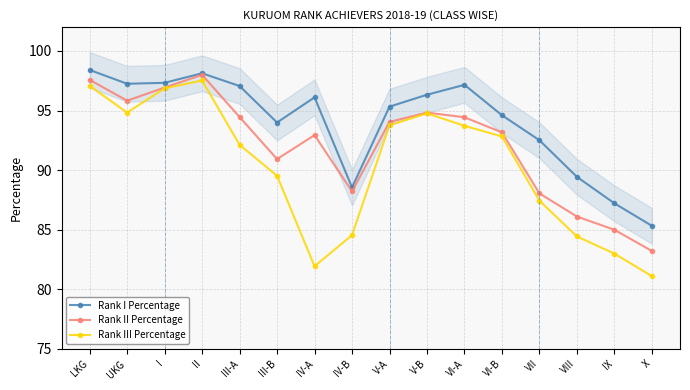

How many lines are shown in the chart?

3